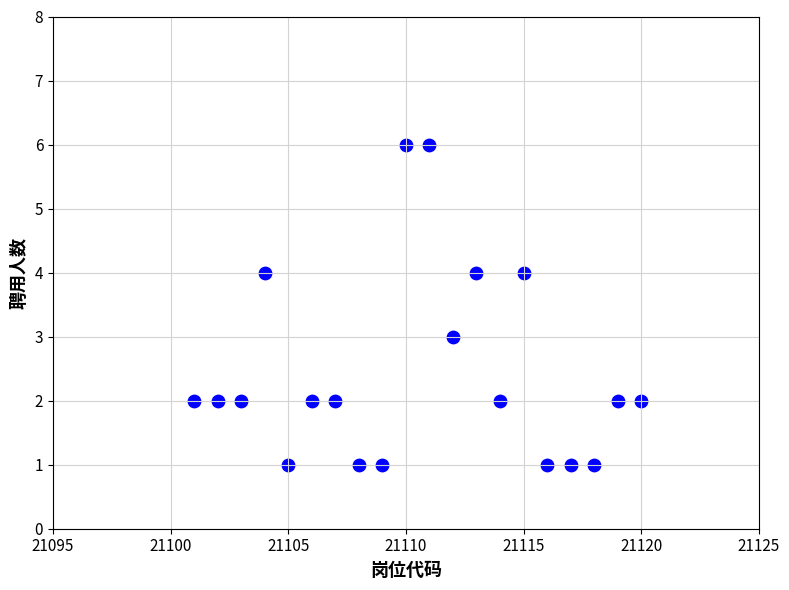

What is the range of X values (max minus min)?

19